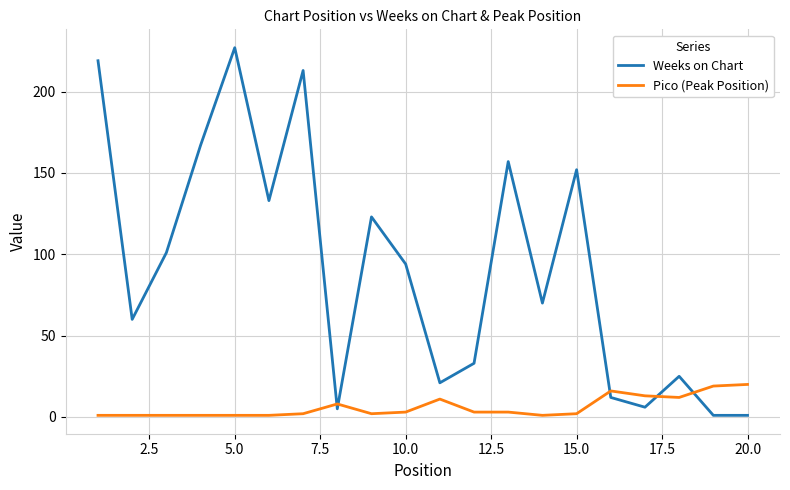

How many lines are shown in the chart?

2